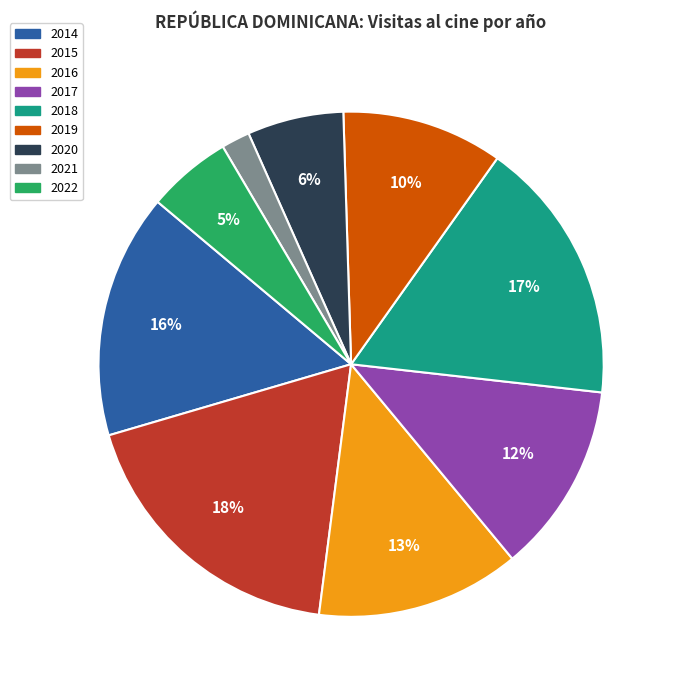

What percentage is the 2021 slice, to the nearest percent?

2%